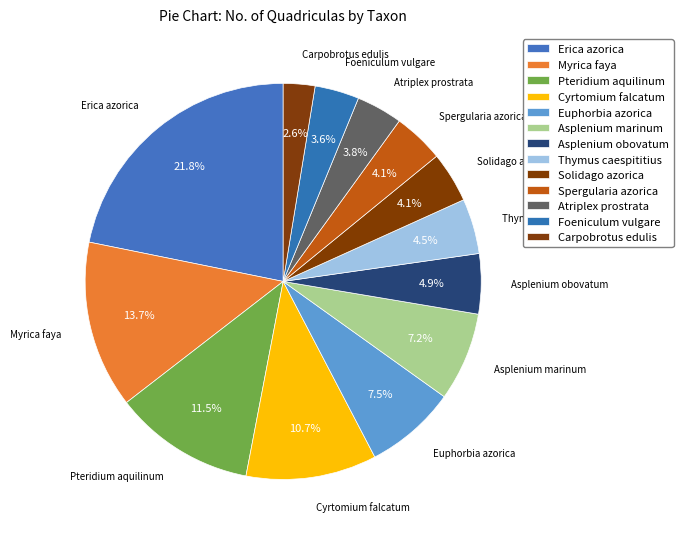

How many slices are in this pie chart?

13